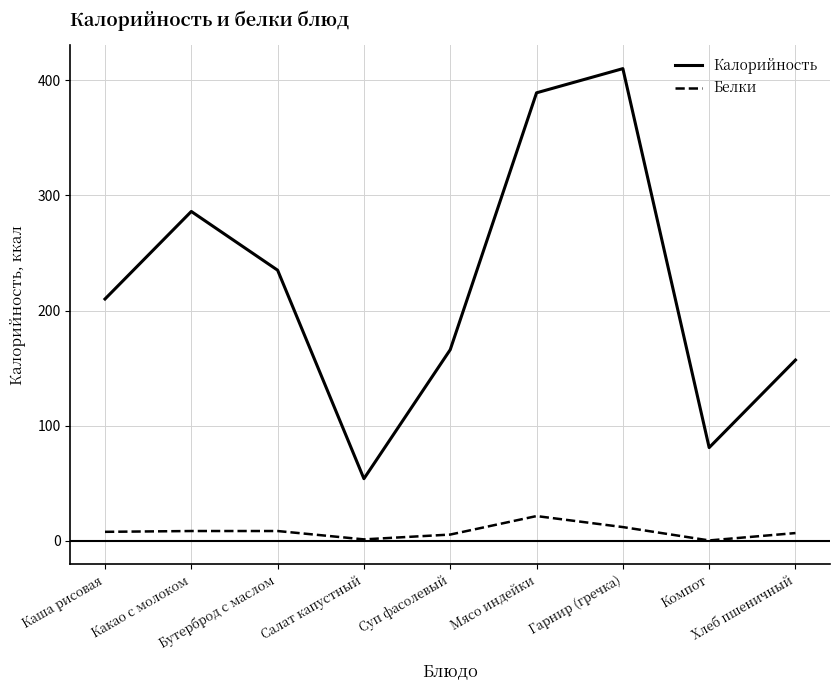

List the series in order of their peak value, highest first.

Калорийность, Белки